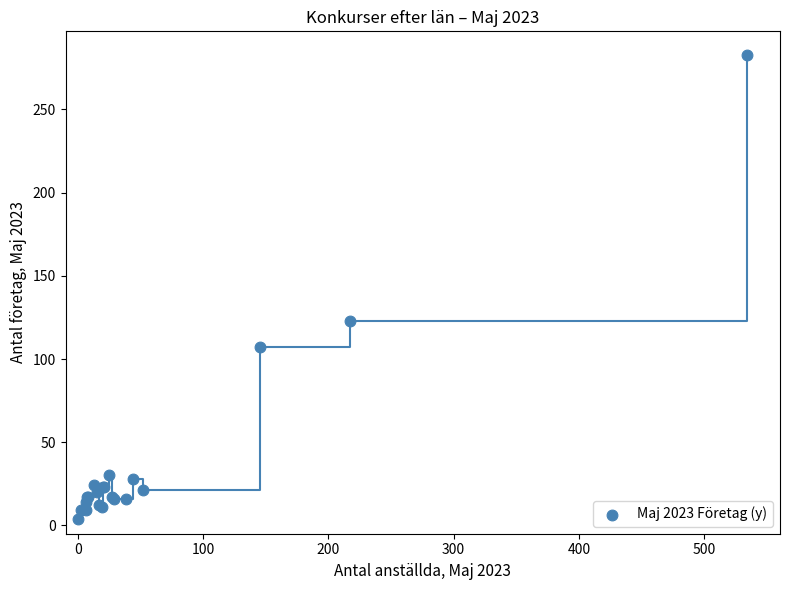

What Y value in the scatter plot is closest to 143?

123